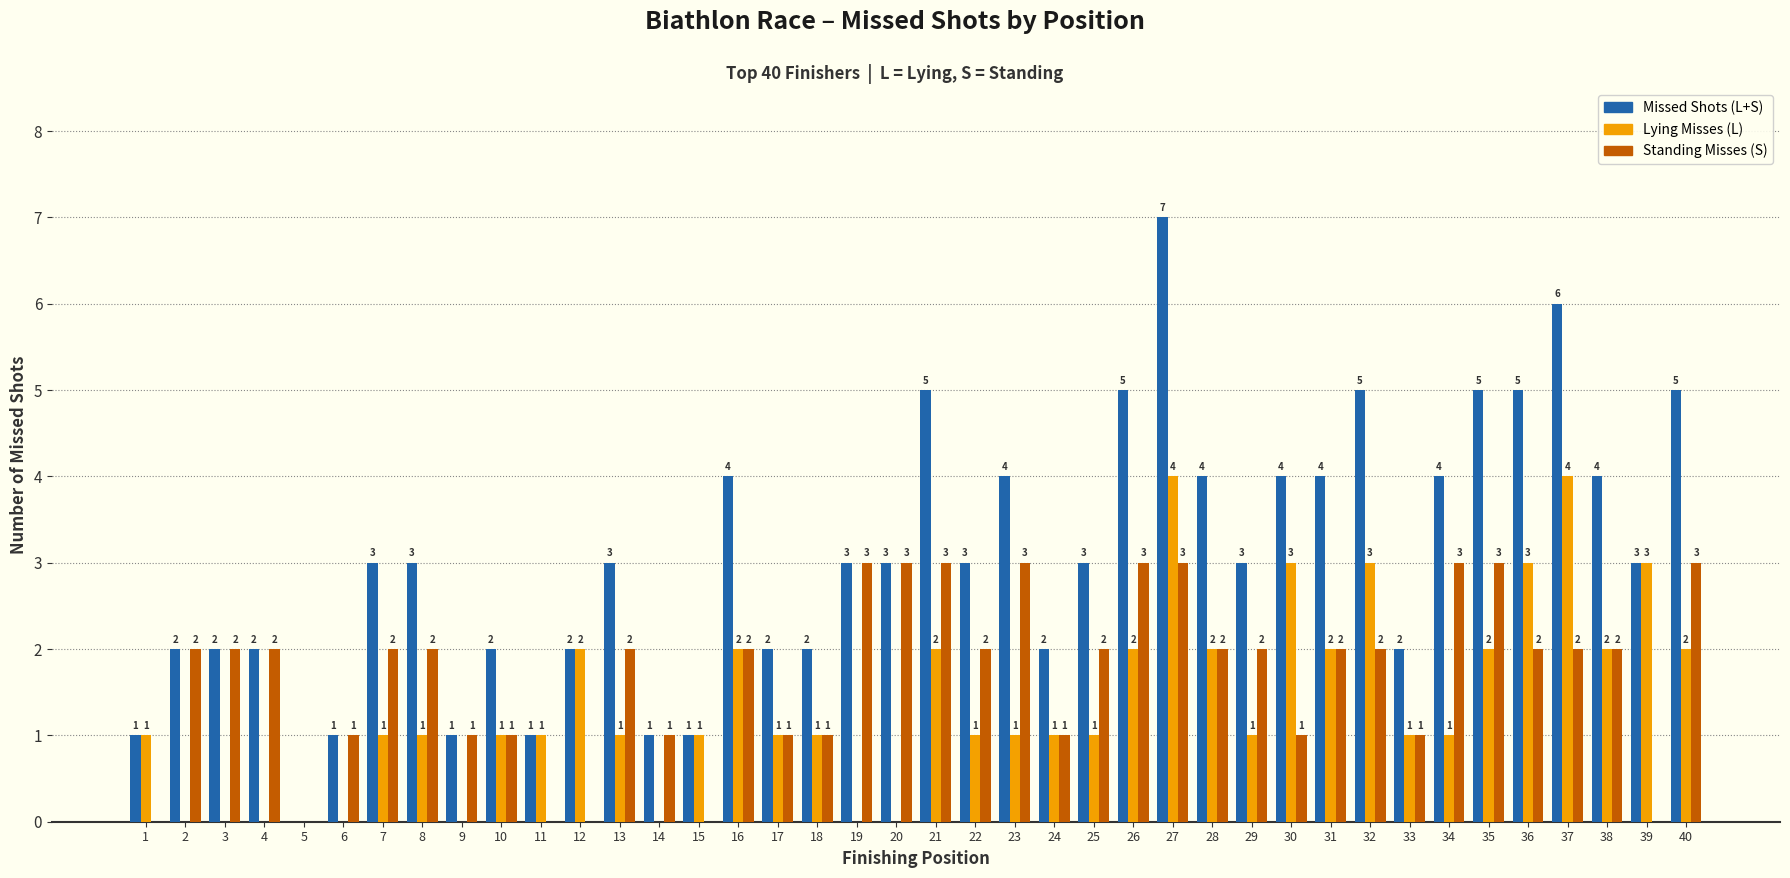

True or false: Standing Misses (S) has a value of 1 at 24.

True